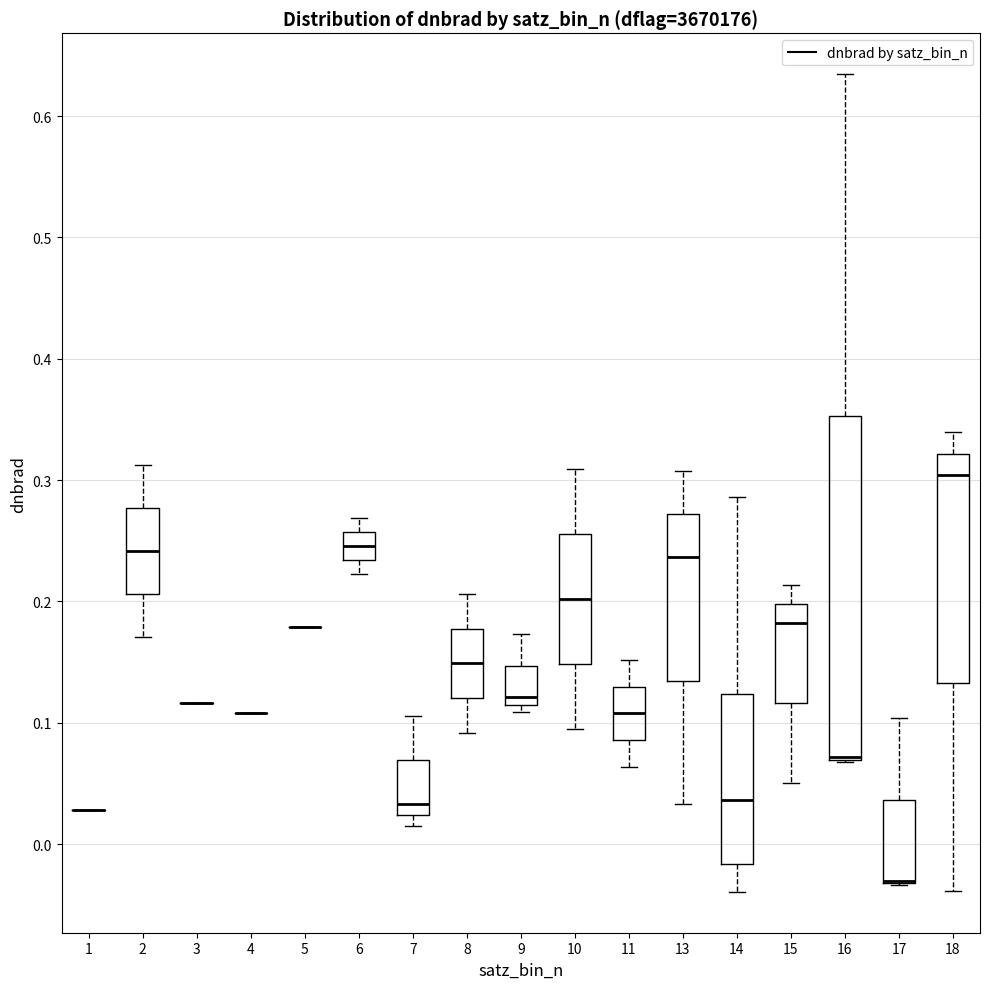

Reading left to right, read every box against the y-axis: the position of its median line, the range the box covers, and the ends of its whiskers. The values are not printed on the chart, so give them approximately, as read against the axis.

1: box collapsed to a line at 0.03, whiskers 0.03 to 0.03
2: median 0.24, box 0.21 to 0.28, whiskers 0.17 to 0.31
3: box collapsed to a line at 0.12, whiskers 0.12 to 0.12
4: box collapsed to a line at 0.11, whiskers 0.11 to 0.11
5: box collapsed to a line at 0.18, whiskers 0.18 to 0.18
6: median 0.25, box 0.23 to 0.26, whiskers 0.22 to 0.27
7: median 0.03, box 0.02 to 0.07, whiskers 0.01 to 0.11
8: median 0.15, box 0.12 to 0.18, whiskers 0.09 to 0.21
9: median 0.12, box 0.11 to 0.15, whiskers 0.11 (just below the box's lower edge) to 0.17
10: median 0.20, box 0.15 to 0.26, whiskers 0.09 to 0.31
11: median 0.11, box 0.09 to 0.13, whiskers 0.06 to 0.15
13: median 0.24, box 0.13 to 0.27, whiskers 0.03 to 0.31
14: median 0.04, box -0.02 to 0.12, whiskers -0.04 to 0.29
15: median 0.18, box 0.12 to 0.20, whiskers 0.05 to 0.21
16: median 0.07 (drawn on the box's lower edge), box 0.07 to 0.35, whiskers 0.07 to 0.63
17: median -0.03 (drawn on the box's lower edge), box -0.03 to 0.04, whiskers -0.03 to 0.10
18: median 0.30, box 0.13 to 0.32, whiskers -0.04 to 0.34